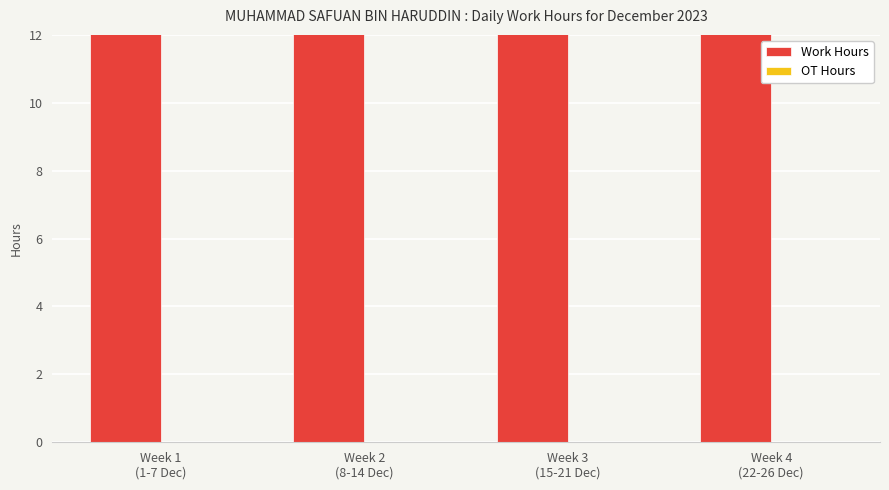

Between Week 3
(15-21 Dec) and Week 2
(8-14 Dec), which is larger?

Week 3
(15-21 Dec)